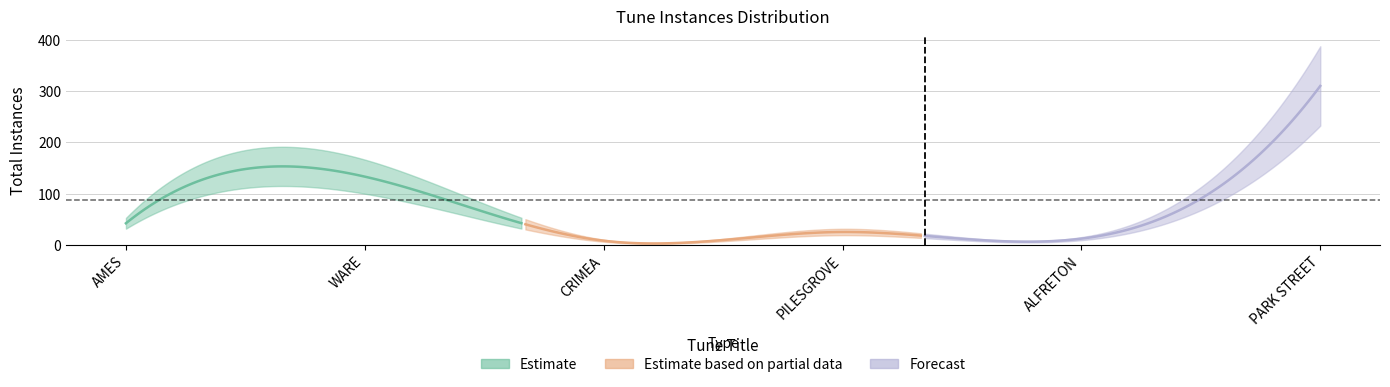

At which category does the data reach its first local peak?

WARE